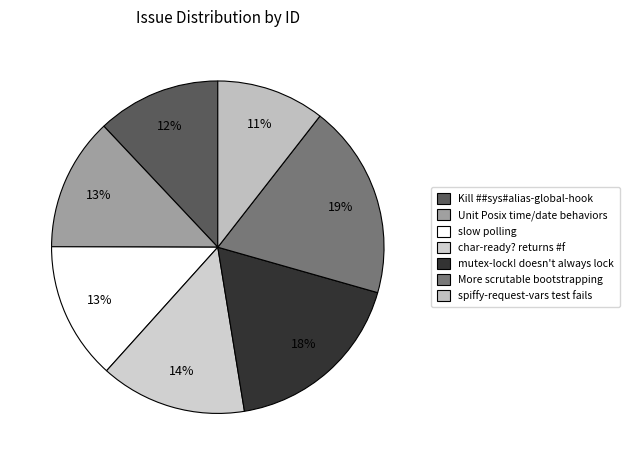

Count the number of slices in the pie.

7